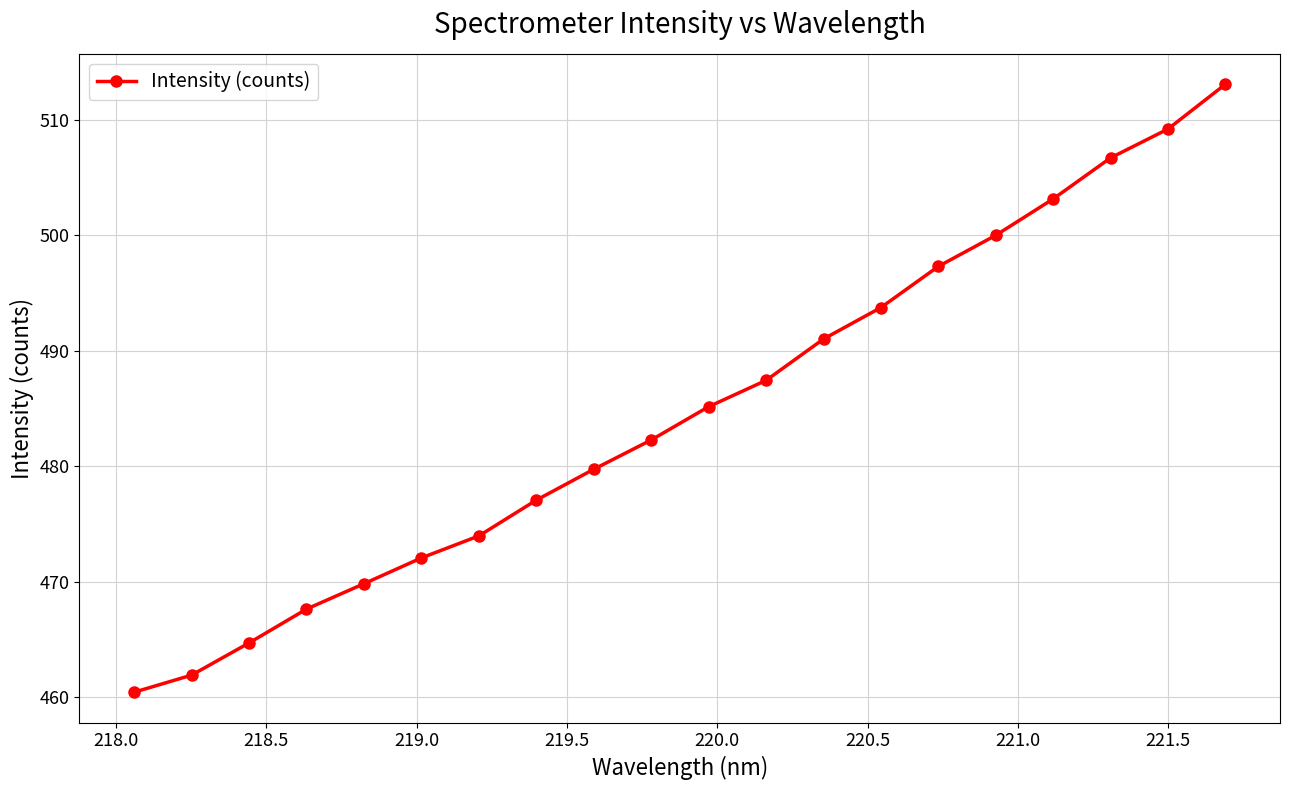

True or false: there are more than 1 points higher than both neighbors.

False